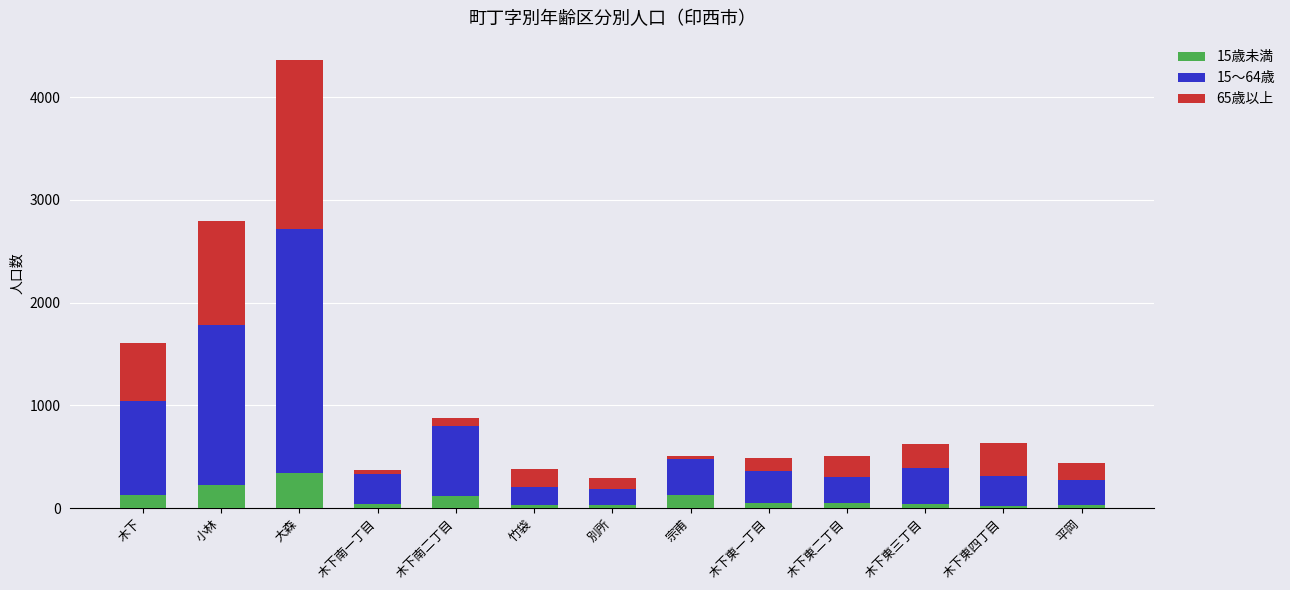

What is the total value across all series at 大森?

4360